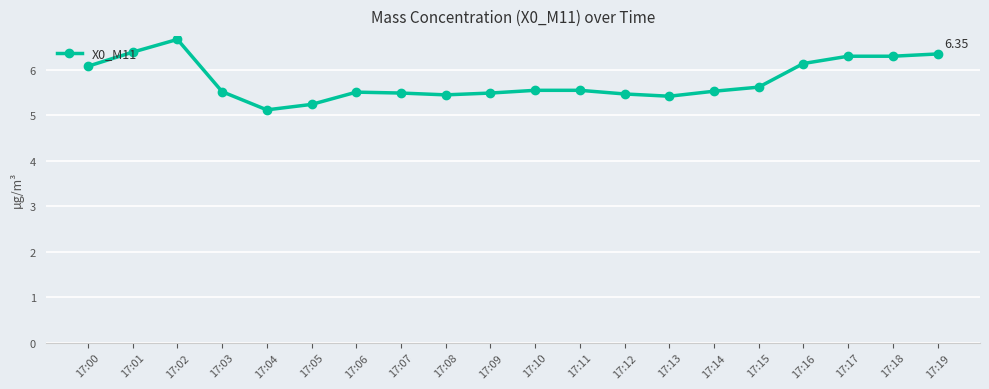

How many distinct data groups are displayed?

1